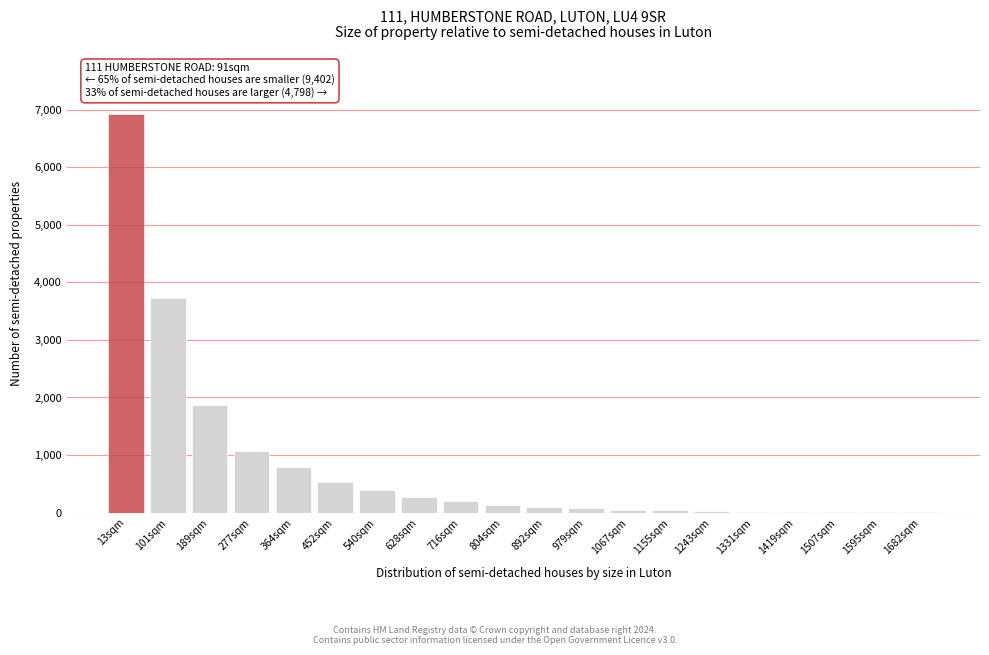

At which label is the value closest to 3466?

101sqm